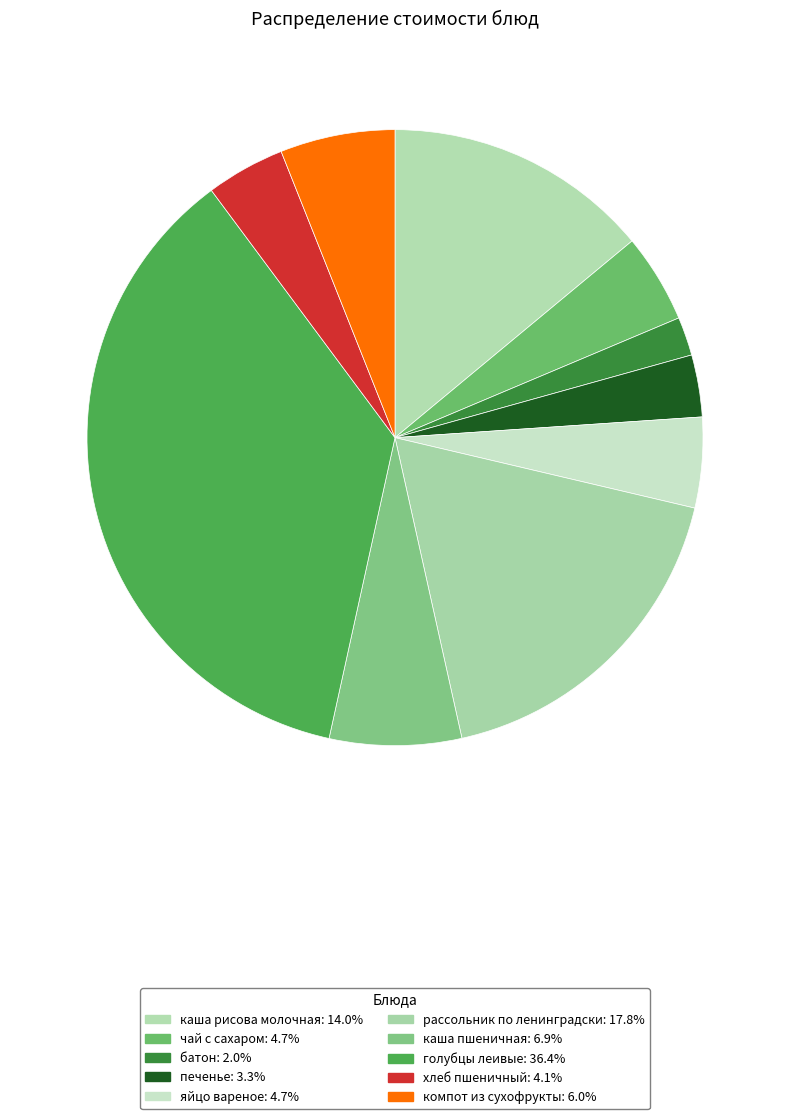

Count the number of slices in the pie.

10